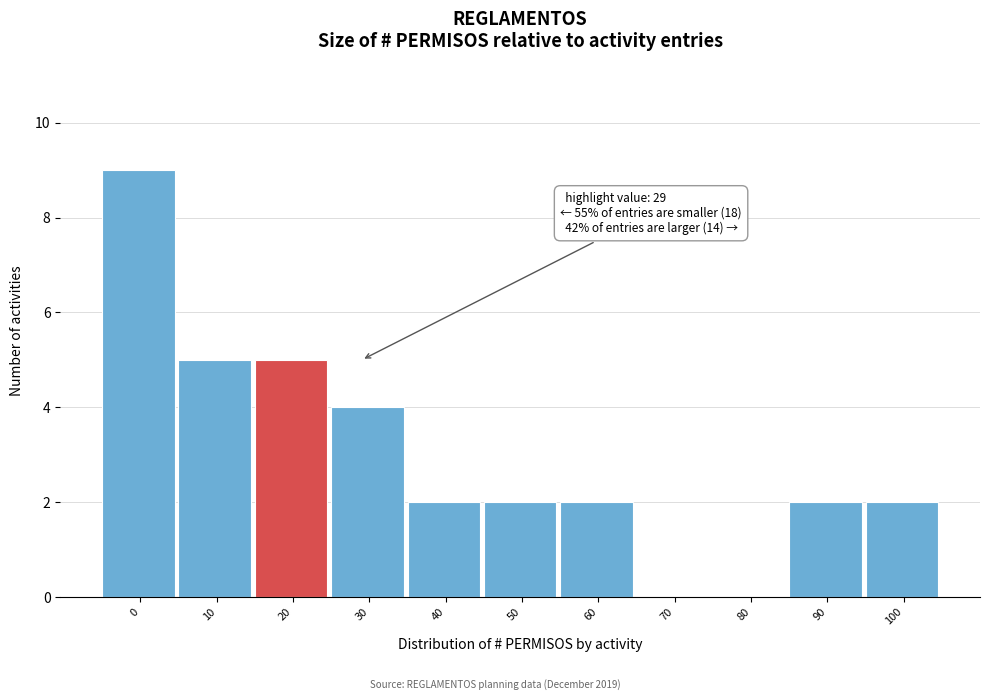

Reading left to right, what are all the values shown in this chart?

0=9	10=5	20=5	30=4	40=2	50=2	60=2	70=0	80=0	90=2	100=2